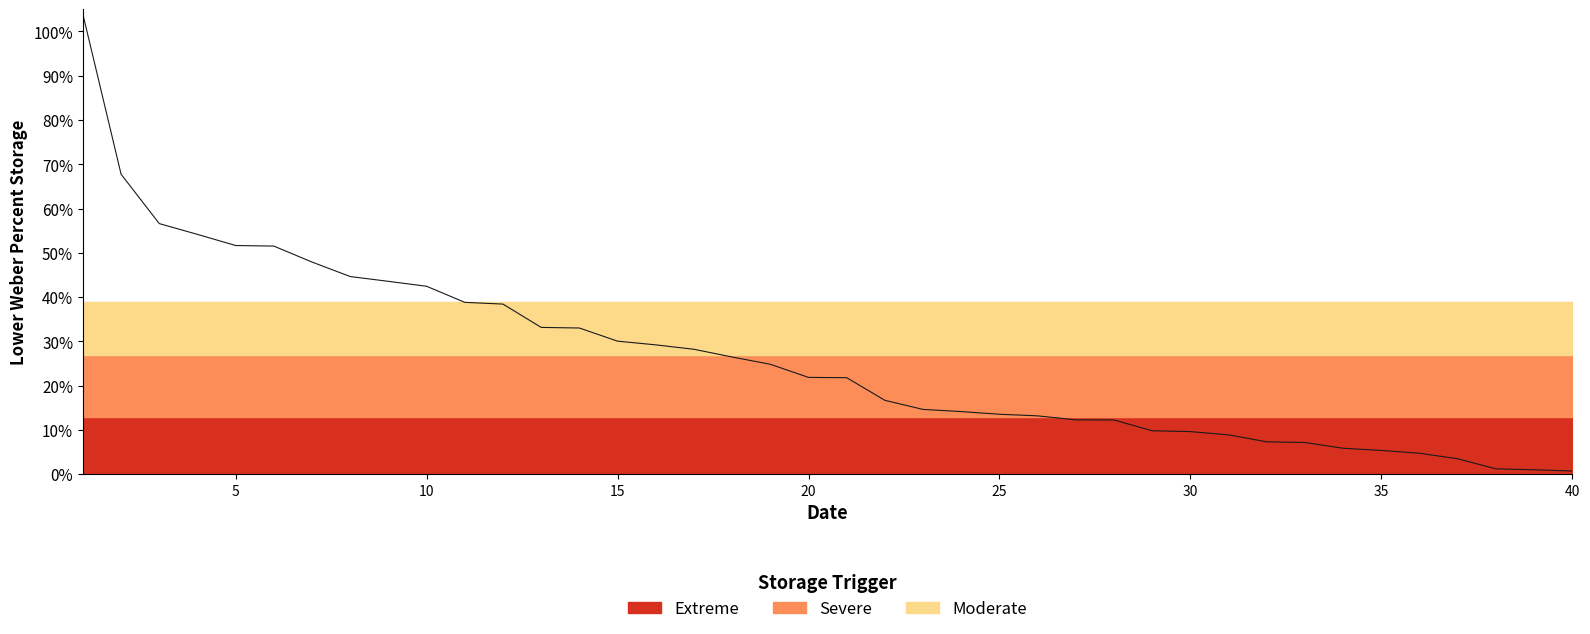

What is the change in value from 35 to 34?

-0.4